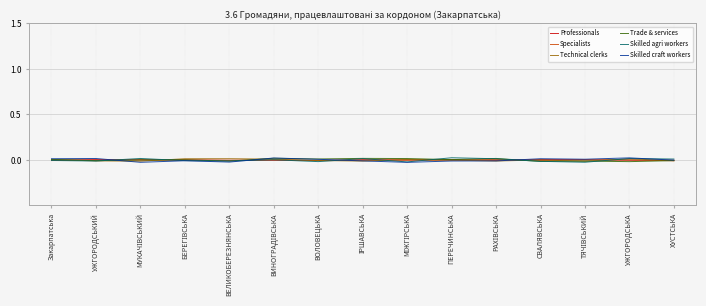

Is it true that Skilled agri workers equals -0.0 at Закарпатська?

True